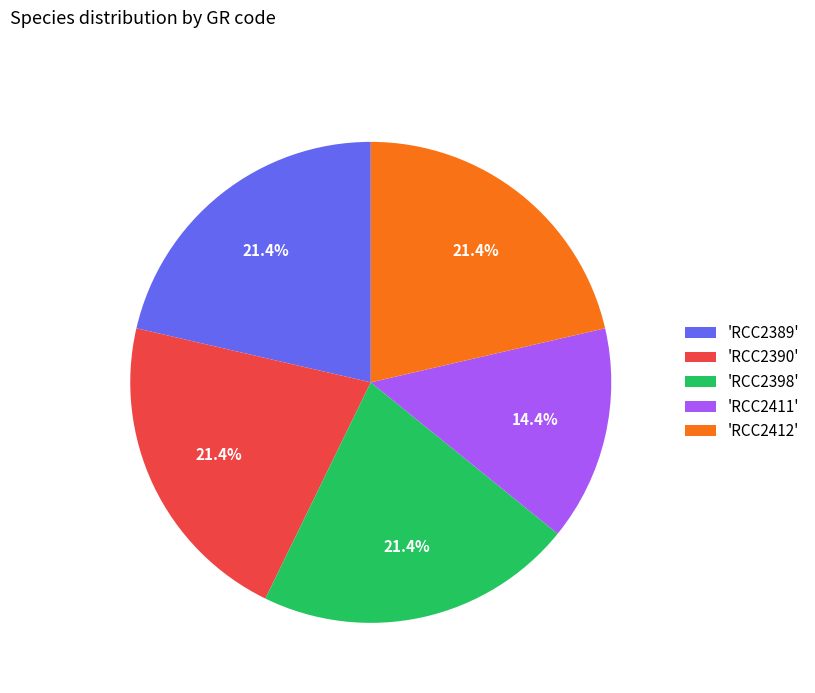

Combined, do 'RCC2389' and 'RCC2411' account for over 50%?

No